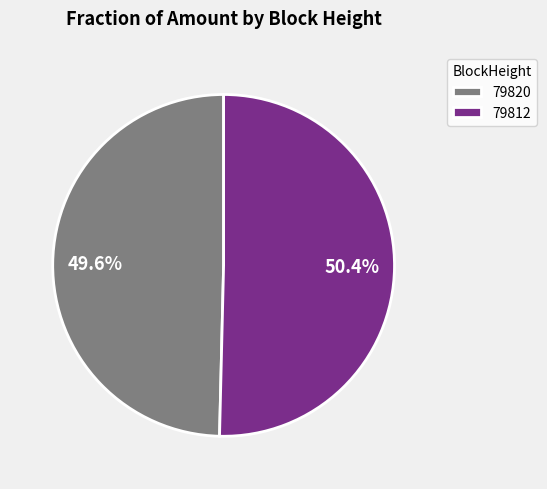

What percentage is the 79812 slice, to the nearest percent?

50%